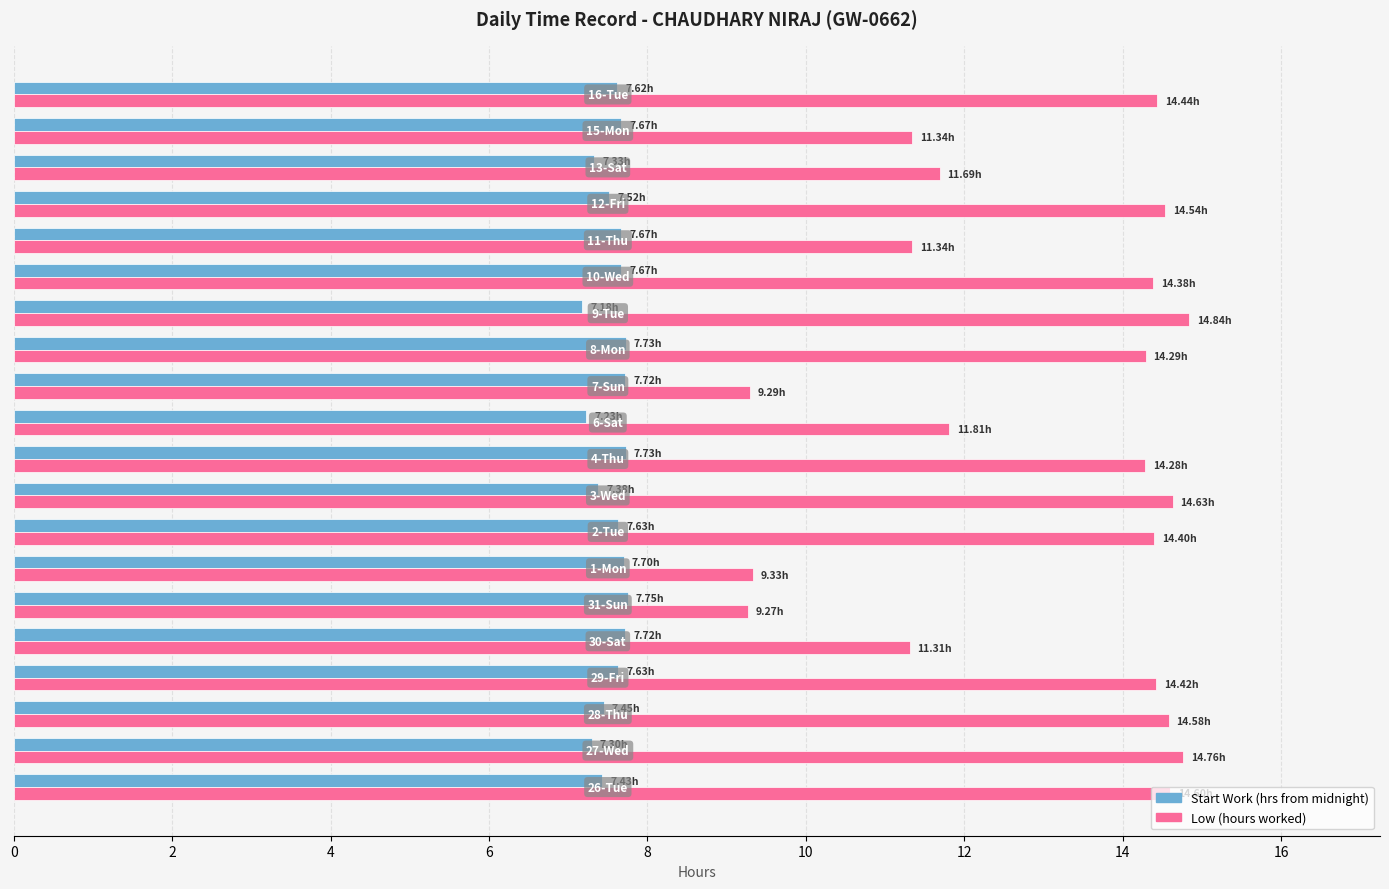

What is the difference between the maximum and minimum values in the Low (hours worked) series?

5.6